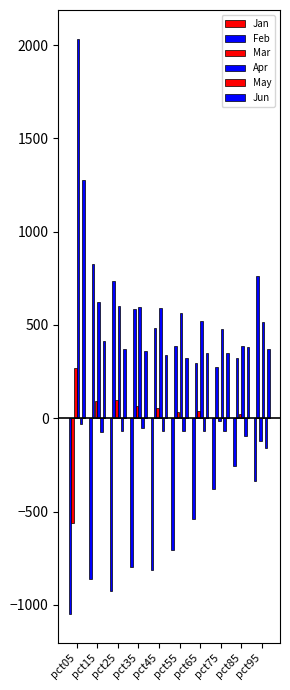

List the labels in order of Jun value, largest first.

pct05, pct15, pct85, pct25, pct95, pct35, pct65, pct75, pct45, pct55